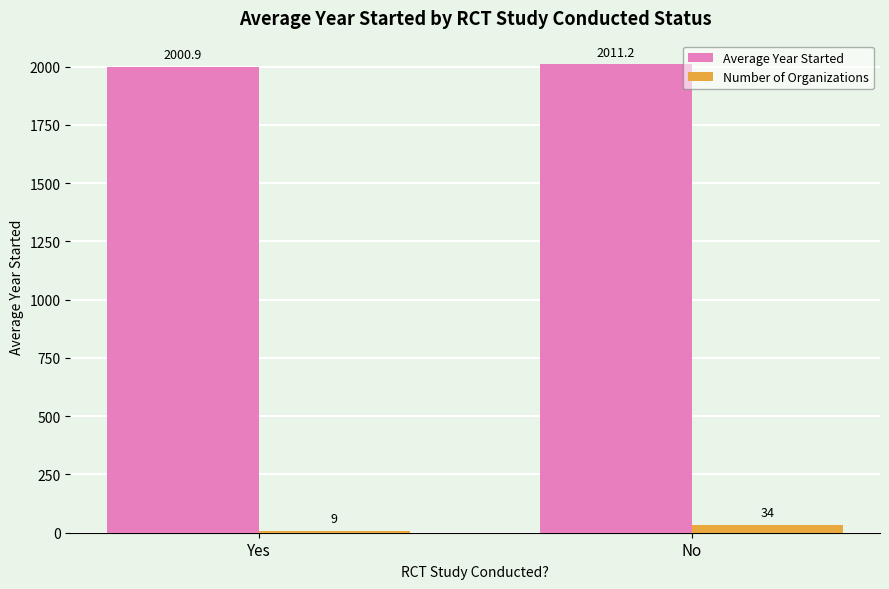

Reading left to right, list all the values displayed in this chart.

Average Year Started: Yes=2000.9	No=2011.2
Number of Organizations: Yes=9.0	No=34.0